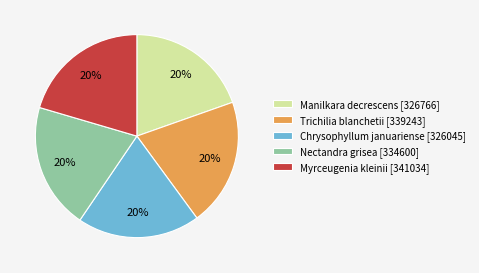

Approximately how many times larger is the value at Myrceugenia kleinii [341034] compared to Nectandra grisea [334600]?

1.0